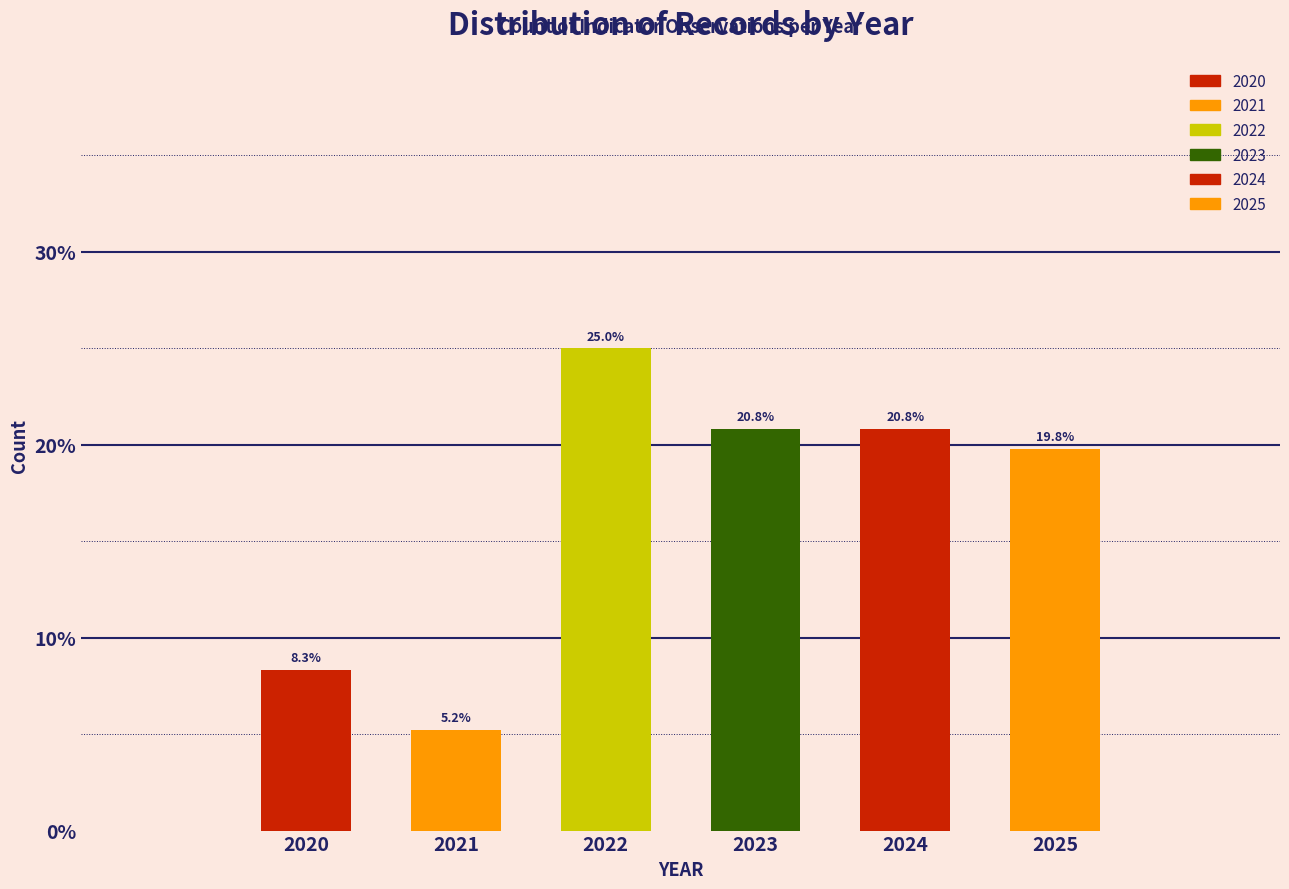

Reading right to left, transcribe all the data shown in this chart.

19.8	20.8	20.8	25.0	5.2	8.3